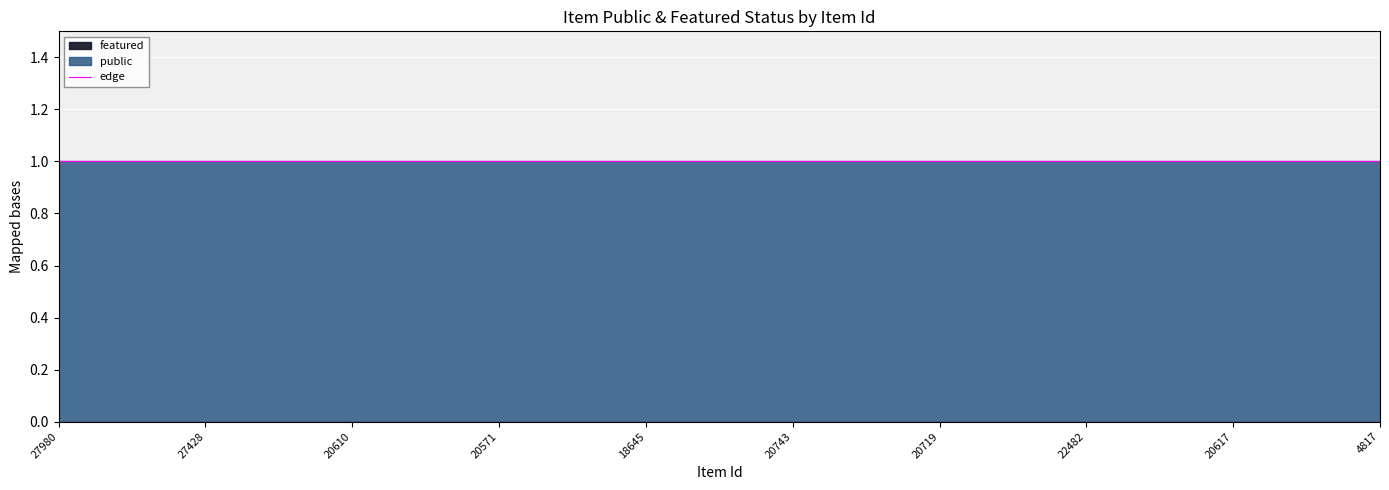

Is the value of featured at 27428 greater than the value of public at 20743?

No